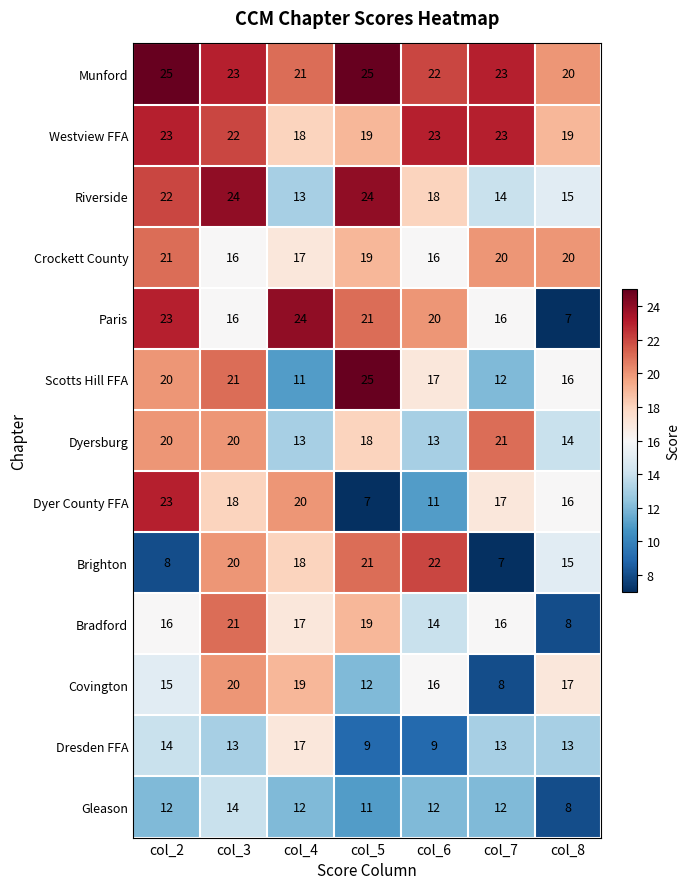

What is the minimum value for Crockett County?

16